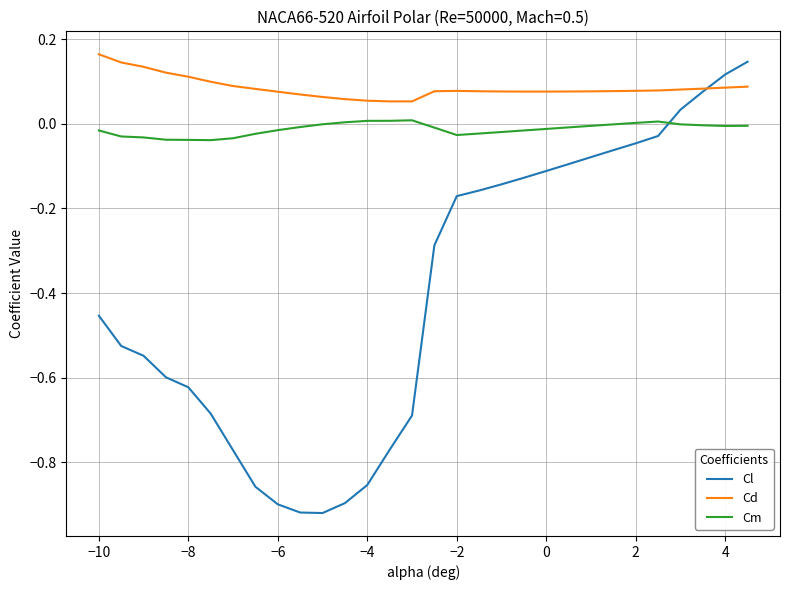

What are all the series names shown in the legend?

Cl, Cd, Cm